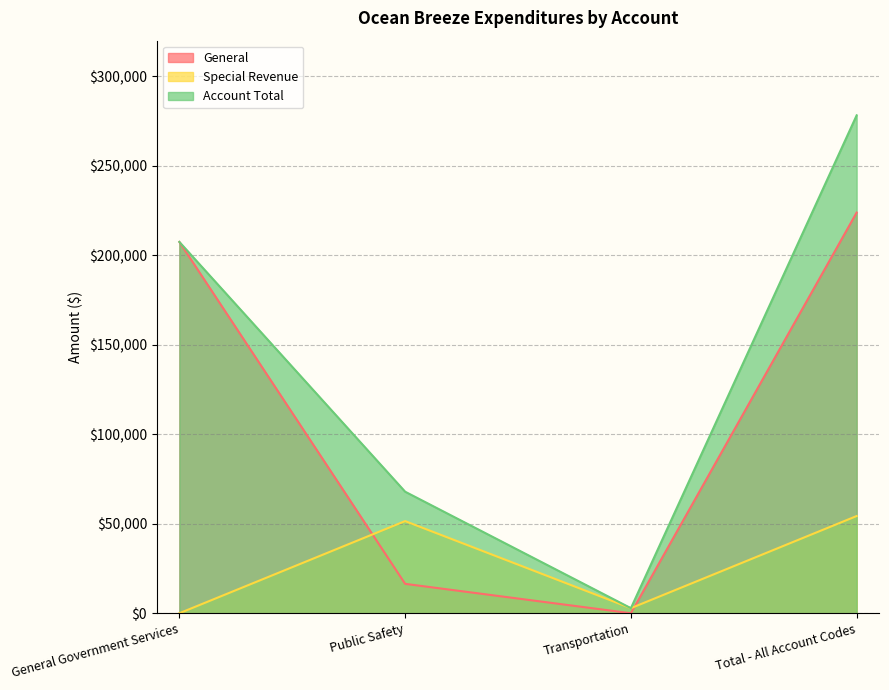

Between Total - All Account Codes and General Government Services, which is larger?

Total - All Account Codes